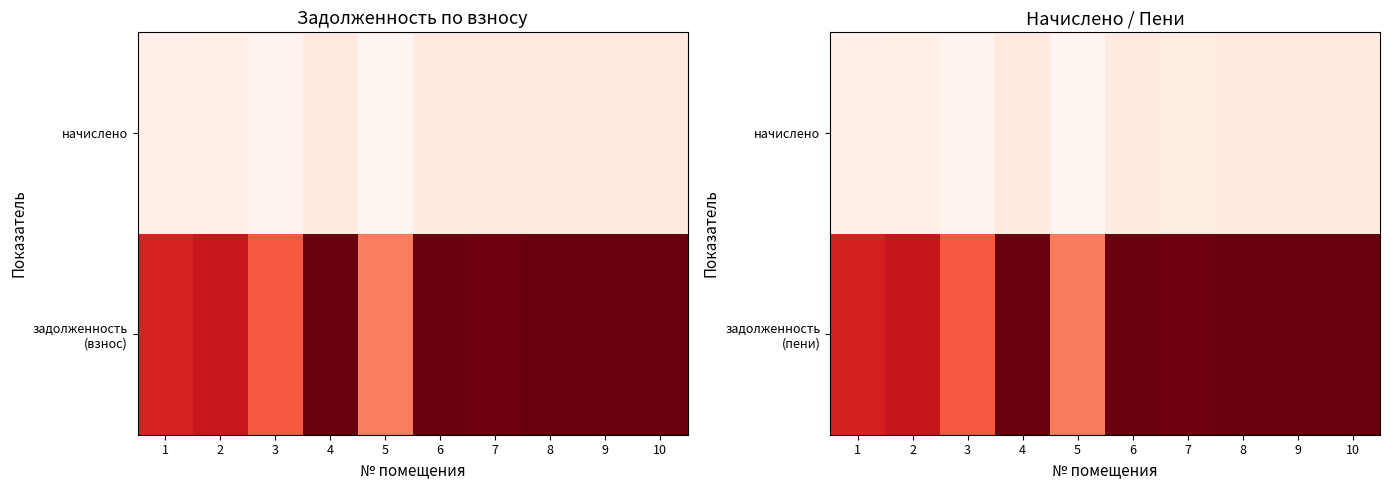

What is the maximum value shown in the chart?

46291.7